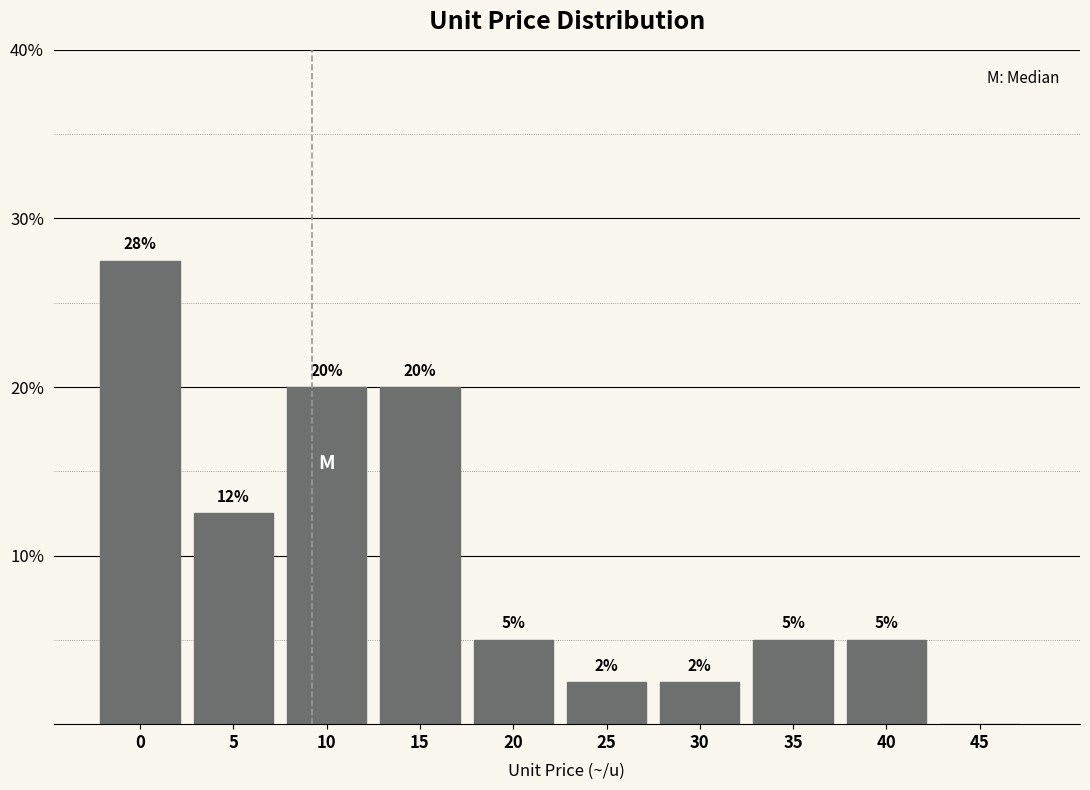

At which label is the value closest to 13?

5